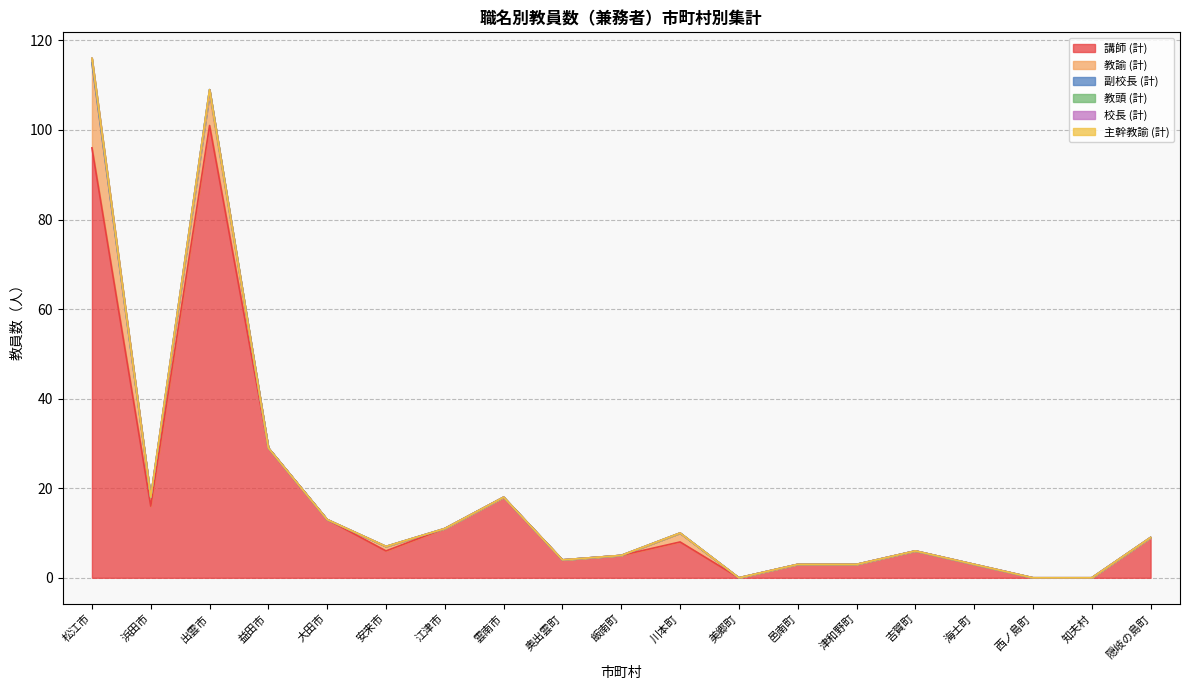

Reading left to right, extract all data points from this chart.

講師 (計): 松江市=96	浜田市=16	出雲市=101	益田市=29	大田市=13	安来市=6	江津市=11	雲南市=18	奥出雲町=4	飯南町=5	川本町=8	美郷町=0	邑南町=3	津和野町=3	吉賀町=6	海士町=3	西ノ島町=0	知夫村=0	隠岐の島町=9
教諭 (計): 松江市=19	浜田市=2	出雲市=7	益田市=0	大田市=0	安来市=1	江津市=0	雲南市=0	奥出雲町=0	飯南町=0	川本町=2	美郷町=0	邑南町=0	津和野町=0	吉賀町=0	海士町=0	西ノ島町=0	知夫村=0	隠岐の島町=0
副校長 (計): 松江市=0	浜田市=0	出雲市=1	益田市=0	大田市=0	安来市=0	江津市=0	雲南市=0	奥出雲町=0	飯南町=0	川本町=0	美郷町=0	邑南町=0	津和野町=0	吉賀町=0	海士町=0	西ノ島町=0	知夫村=0	隠岐の島町=0
教頭 (計): 松江市=1	浜田市=0	出雲市=0	益田市=0	大田市=0	安来市=0	江津市=0	雲南市=0	奥出雲町=0	飯南町=0	川本町=0	美郷町=0	邑南町=0	津和野町=0	吉賀町=0	海士町=0	西ノ島町=0	知夫村=0	隠岐の島町=0
校長 (計): 松江市=0	浜田市=0	出雲市=0	益田市=0	大田市=0	安来市=0	江津市=0	雲南市=0	奥出雲町=0	飯南町=0	川本町=0	美郷町=0	邑南町=0	津和野町=0	吉賀町=0	海士町=0	西ノ島町=0	知夫村=0	隠岐の島町=0
主幹教諭 (計): 松江市=0	浜田市=0	出雲市=0	益田市=0	大田市=0	安来市=0	江津市=0	雲南市=0	奥出雲町=0	飯南町=0	川本町=0	美郷町=0	邑南町=0	津和野町=0	吉賀町=0	海士町=0	西ノ島町=0	知夫村=0	隠岐の島町=0